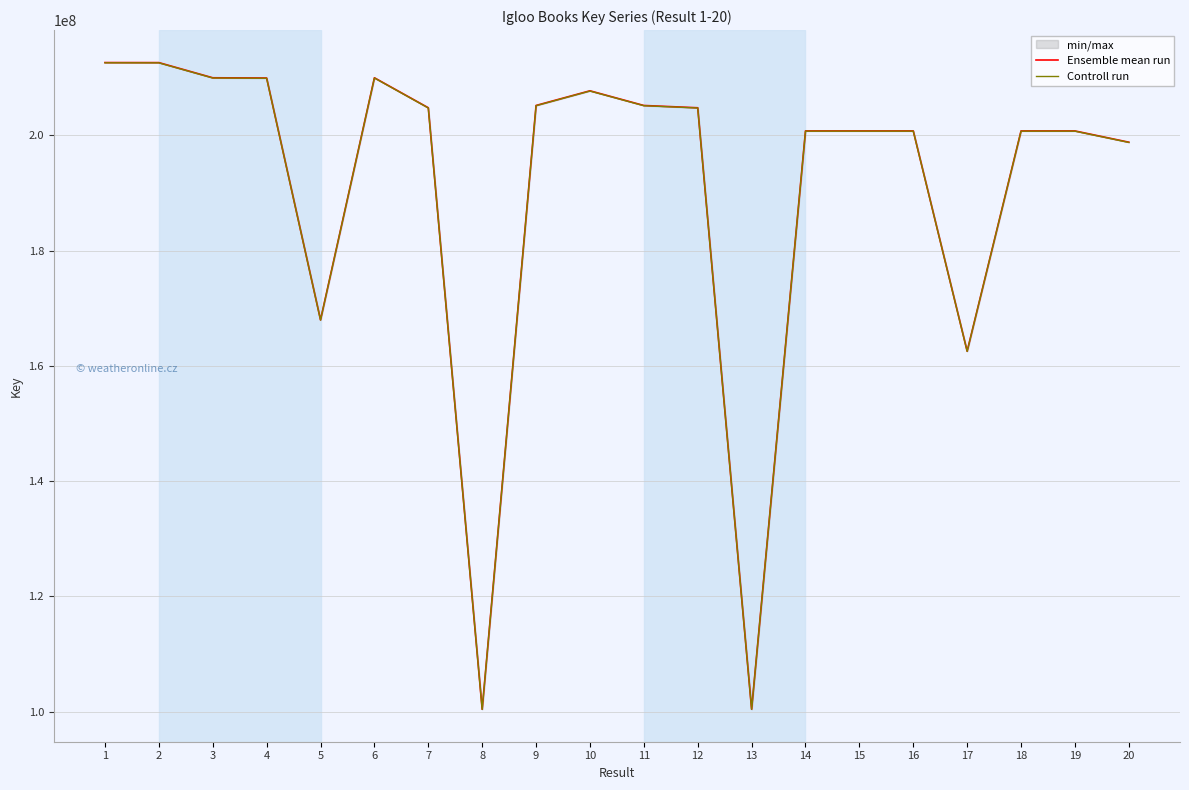

Which series has the largest total across all categories?

Ensemble mean run